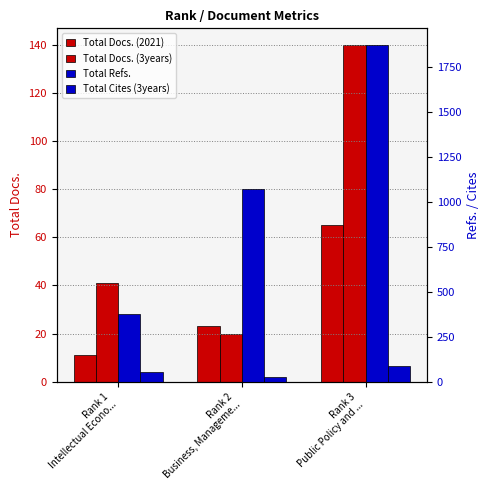

Which category has the lowest value in the Total Docs. (3years) series?

Rank 2
Business, Manageme...